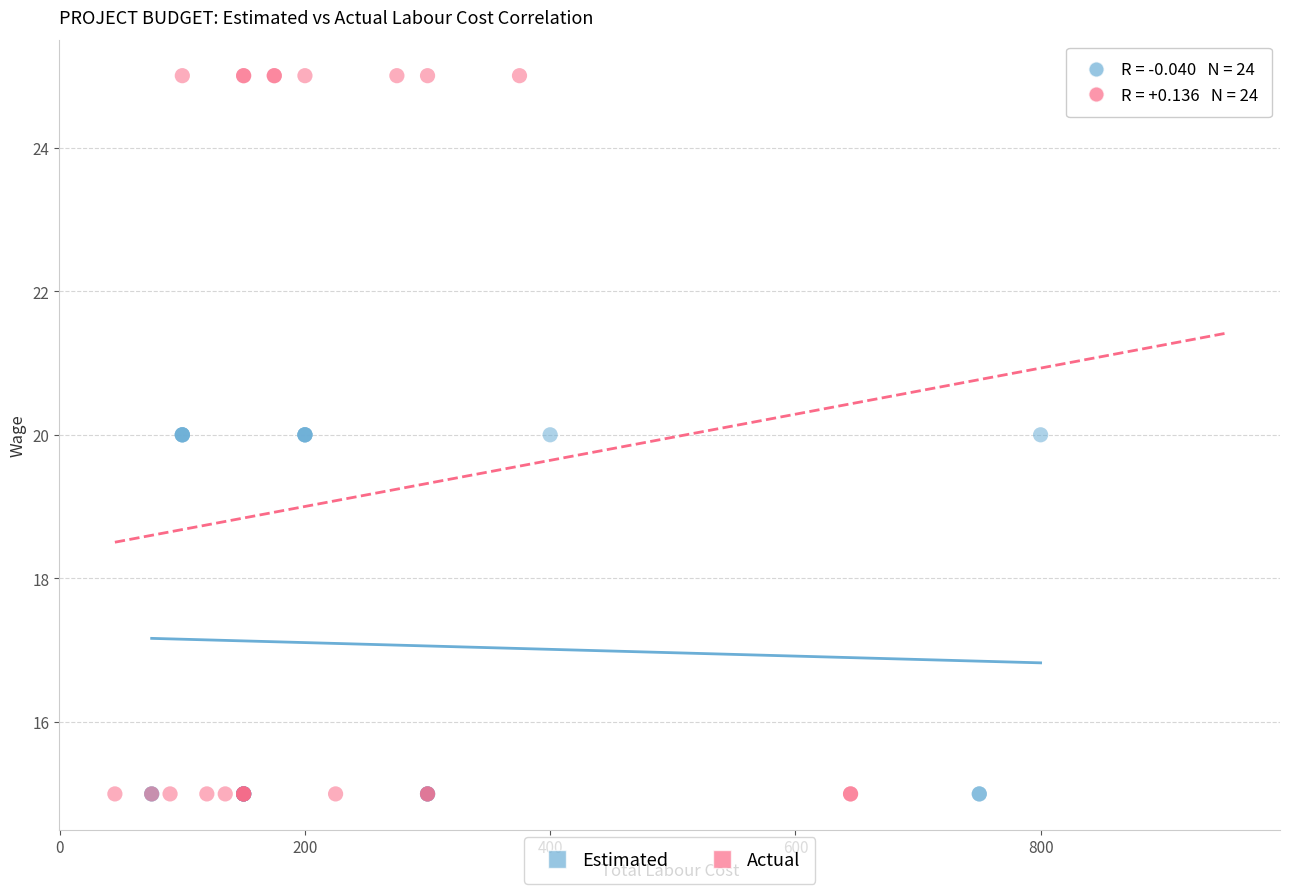

Which series has the widest spread of Y values?

Actual